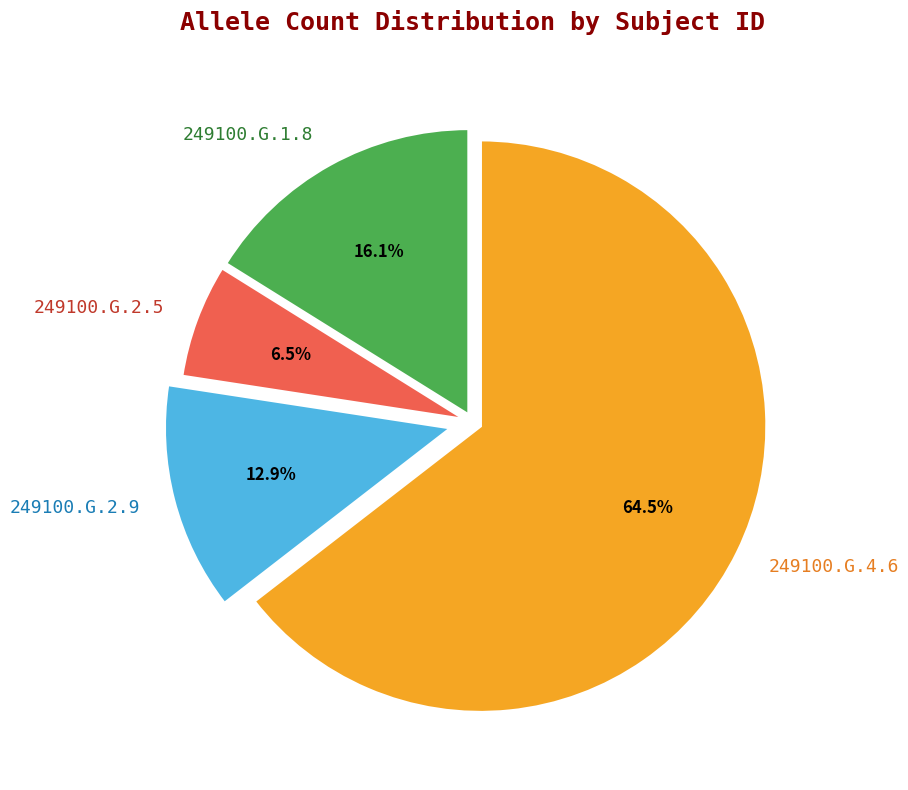

To the nearest percent, what portion does 249100.G.1.8 represent?

16%